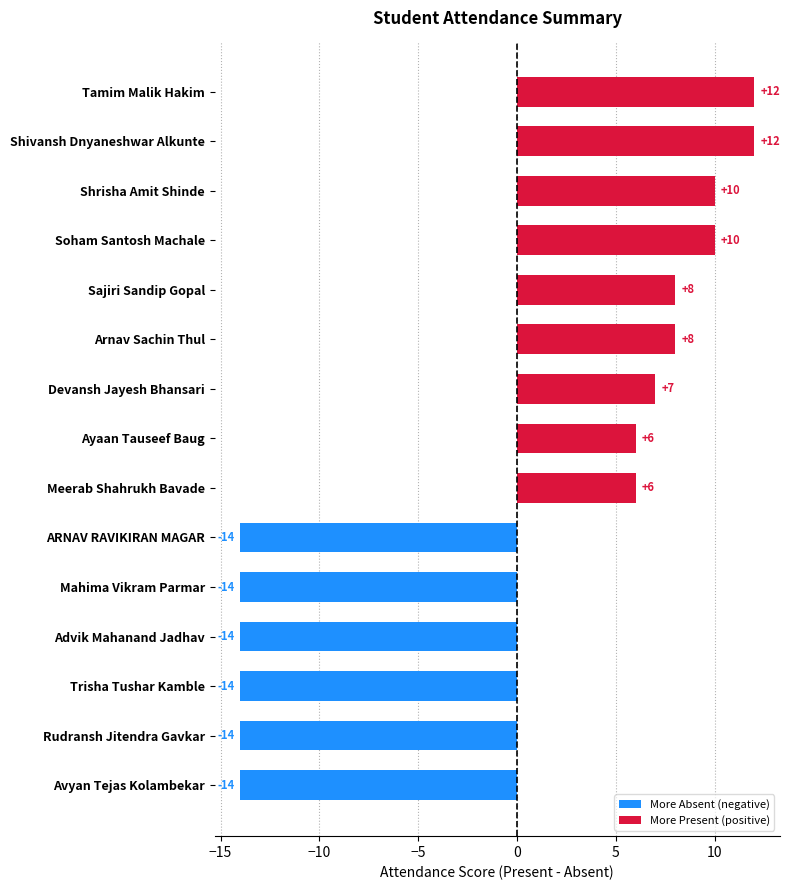

The chart shows a value of -14 at ARNAV RAVIKIRAN MAGAR. True or false?

True